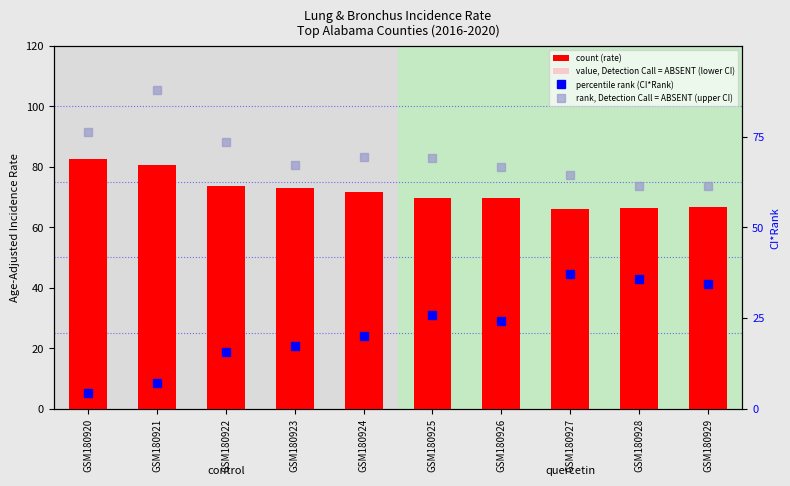

Rank the series at GSM180922 from lowest to highest value.

percentile rank (CI*Rank), rank, Detection Call = ABSENT (upper CI), value, Detection Call = ABSENT (lower CI), count (rate)